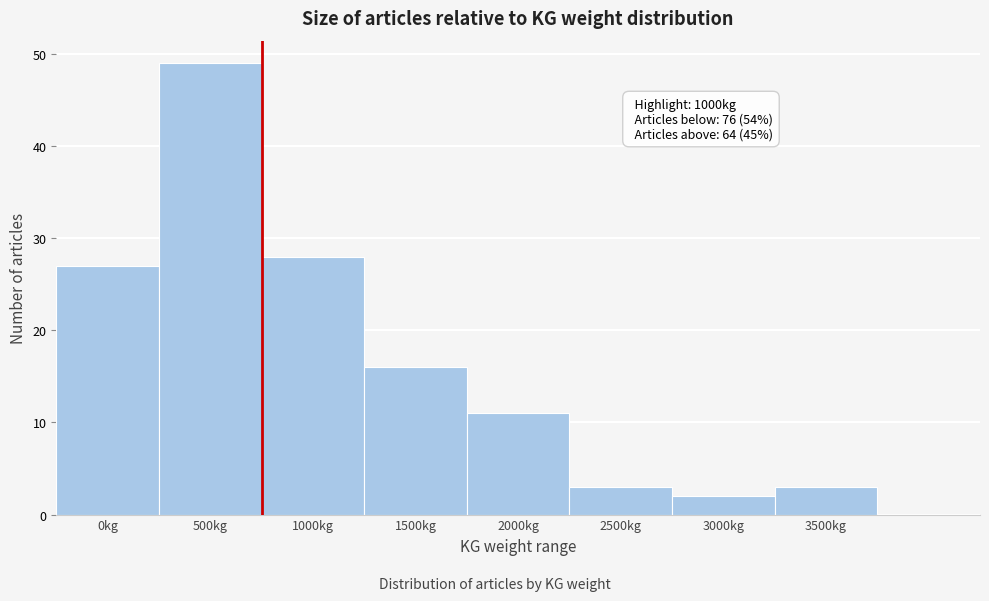

Reading left to right, extract all data points from this chart.

0kg=27	500kg=49	1000kg=28	1500kg=16	2000kg=11	2500kg=3	3000kg=2	3500kg=3